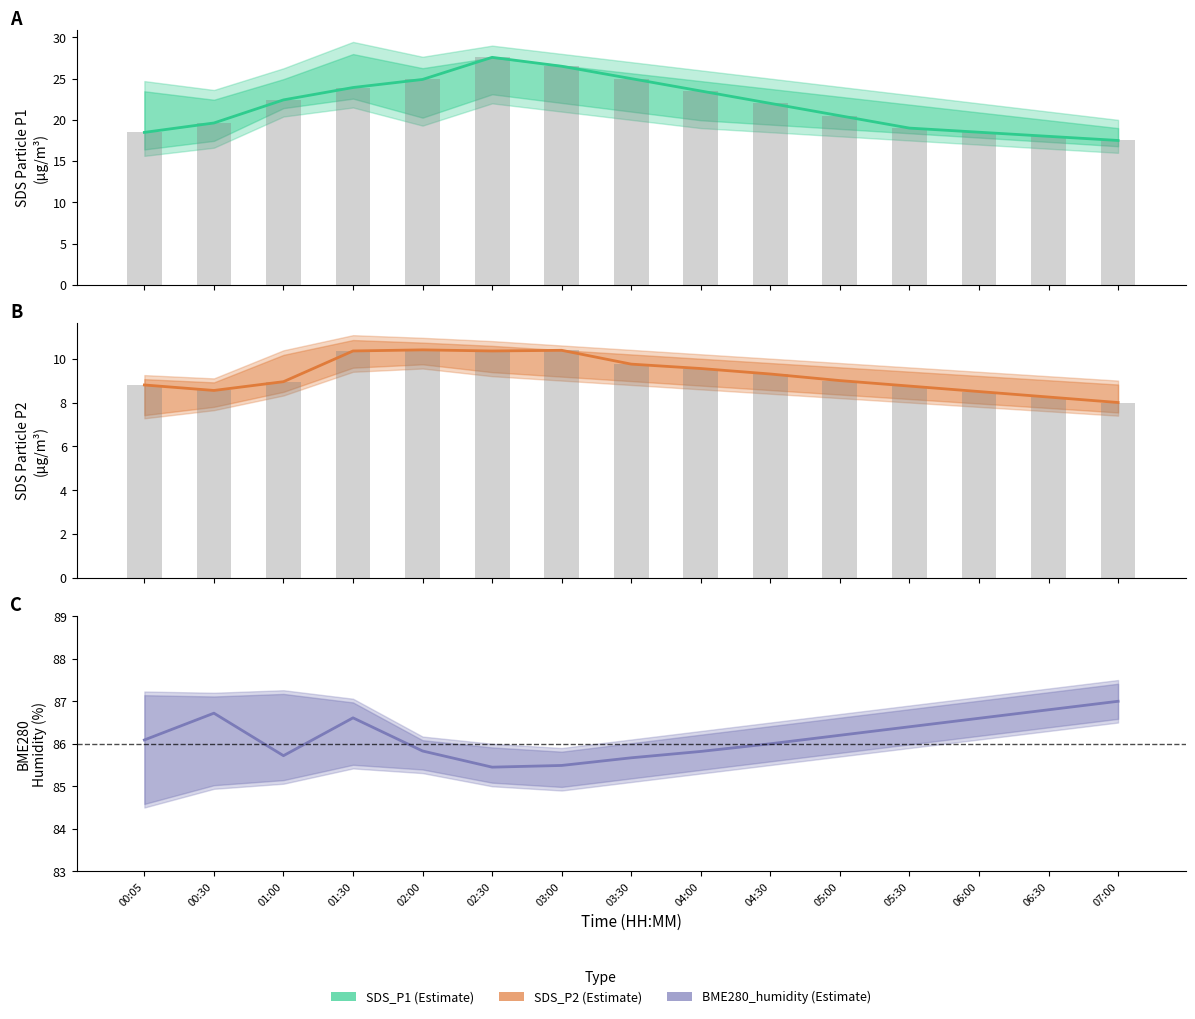

Reading left to right, what are all the values shown in this chart?

SDS_P1: 00:05=18.5	00:30=19.6	01:00=22.4	01:30=23.9	02:00=24.9	02:30=27.6	03:00=26.5	03:30=25.0	04:00=23.5	04:30=22.0	05:00=20.5	05:30=19.0	06:00=18.5	06:30=18.0	07:00=17.5
SDS_P1 bars: 00:05=18.5	00:30=19.6	01:00=22.4	01:30=23.9	02:00=24.9	02:30=27.6	03:00=26.5	03:30=25.0	04:00=23.5	04:30=22.0	05:00=20.5	05:30=19.0	06:00=18.5	06:30=18.0	07:00=17.5
SDS_P2: 00:05=8.8	00:30=8.6	01:00=8.9	01:30=10.3	02:00=10.4	02:30=10.3	03:00=10.4	03:30=9.8	04:00=9.6	04:30=9.3	05:00=9.0	05:30=8.8	06:00=8.5	06:30=8.2	07:00=8.0
SDS_P2 bars: 00:05=8.8	00:30=8.6	01:00=8.9	01:30=10.3	02:00=10.4	02:30=10.3	03:00=10.4	03:30=9.8	04:00=9.6	04:30=9.3	05:00=9.0	05:30=8.8	06:00=8.5	06:30=8.2	07:00=8.0
BME280_humidity: 00:05=86.1	00:30=86.7	01:00=85.7	01:30=86.6	02:00=85.8	02:30=85.5	03:00=85.5	03:30=85.7	04:00=85.8	04:30=86.0	05:00=86.2	05:30=86.4	06:00=86.6	06:30=86.8	07:00=87.0